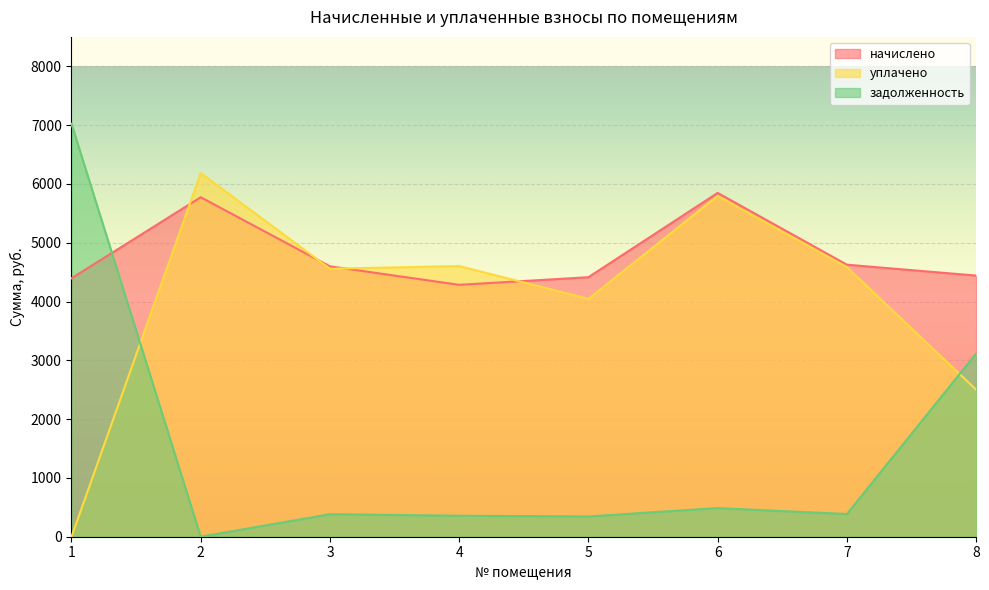

Is the value of задолженность at 2 greater than the value of начислено at 4?

No